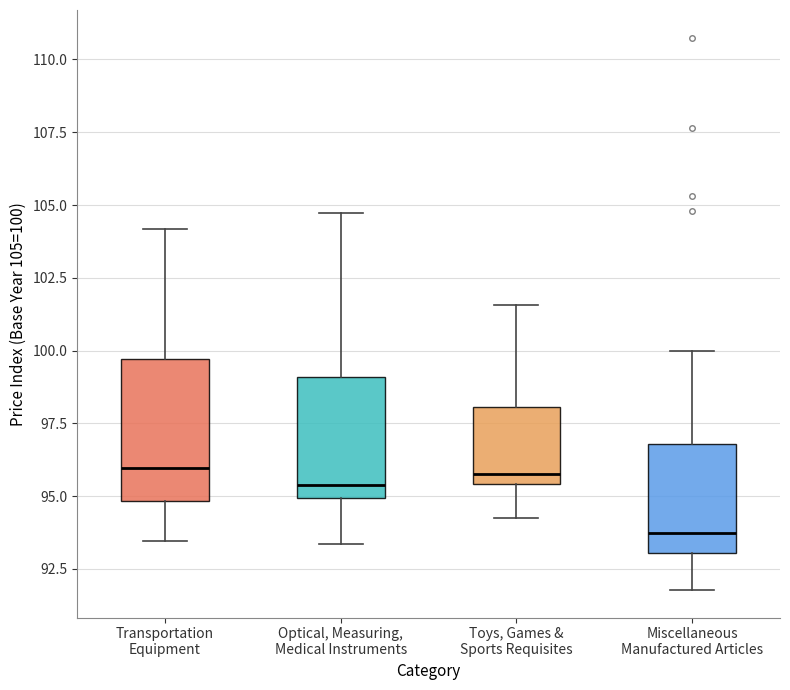

Reading left to right, read every box against the y-axis: the position of its median line, the range the box covers, and the ends of its whiskers. The values are not printed on the chart, so give them approximately, as read against the axis.

Transportation Equipment: median 96.0, box 95.0 to 99.5, whiskers 93.5 to 104.0
Optical, Measuring, Medical Instruments: median 95.5, box 95.0 to 99.0, whiskers 93.5 to 104.5
Toys, Games & Sports Requisites: median 96.0, box 95.5 to 98.0, whiskers 94.0 to 101.5
Miscellaneous Manufactured Articles: median 93.5, box 93.0 to 97.0, whiskers 92.0 to 100.0